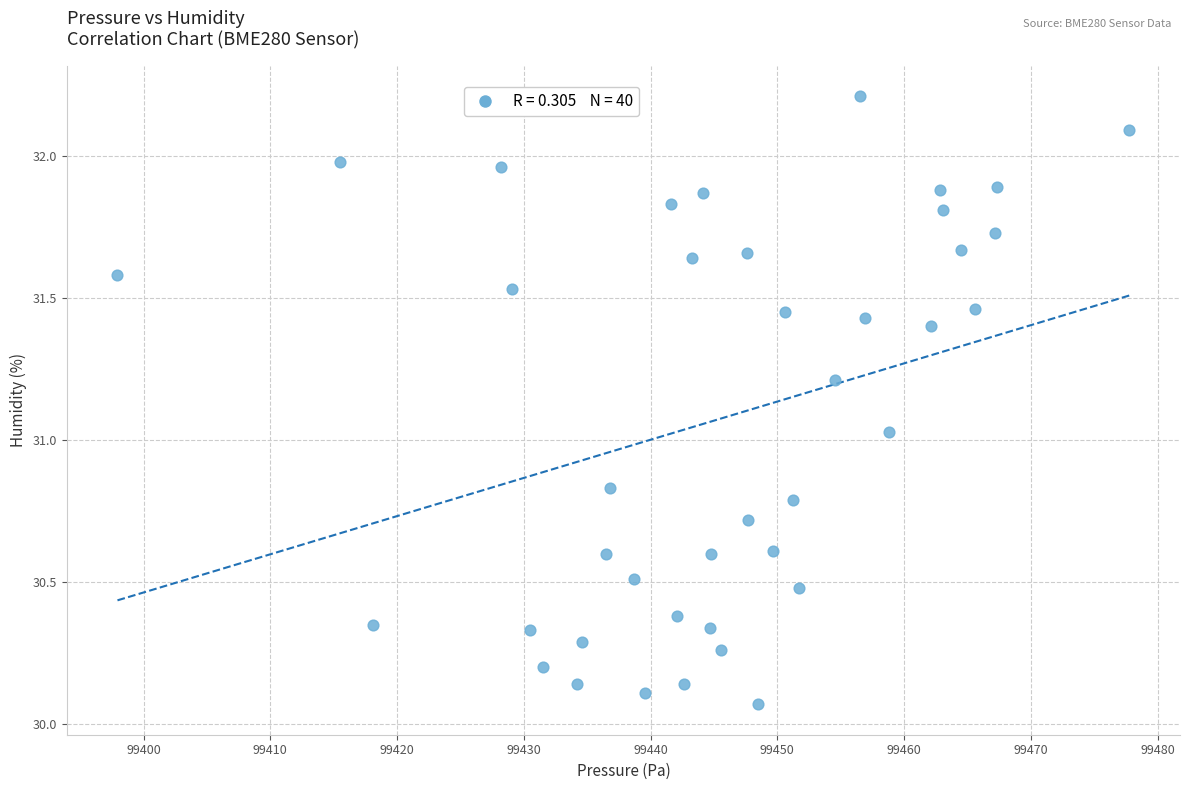

What is the range of Y values (max minus min)?

2.1